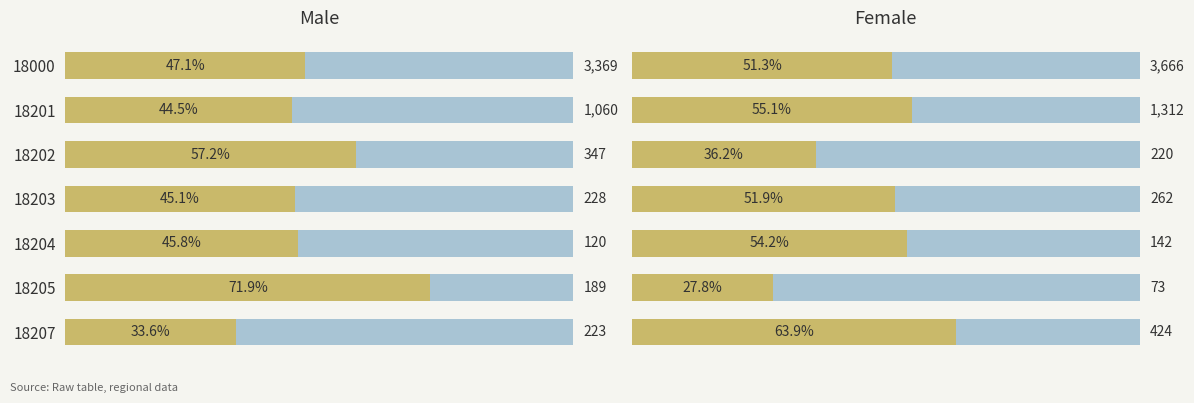

How many data points in Remainder are less than 48?

3